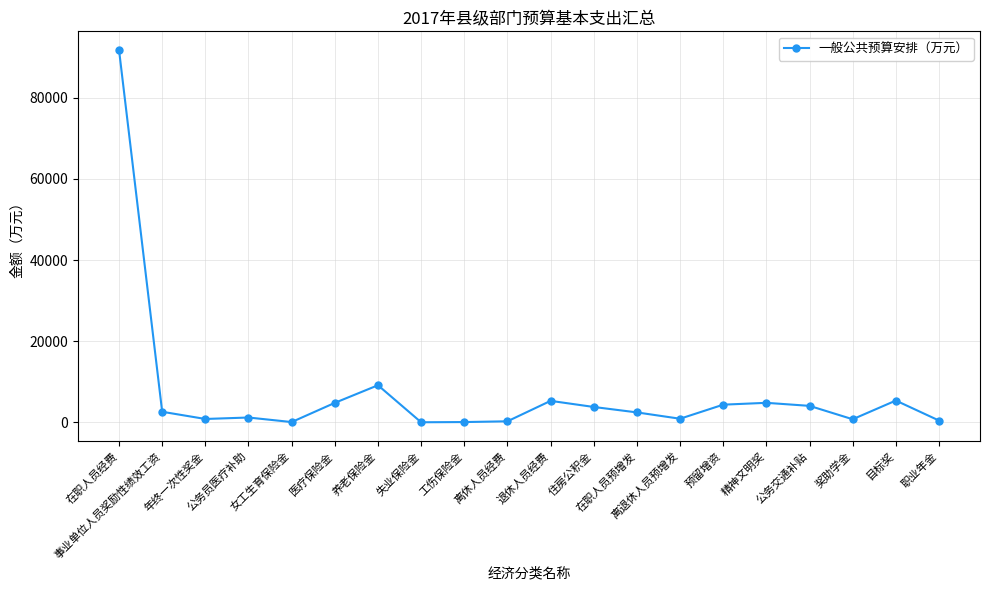

True or false: there are more than 0 points higher than both neighbors.

True